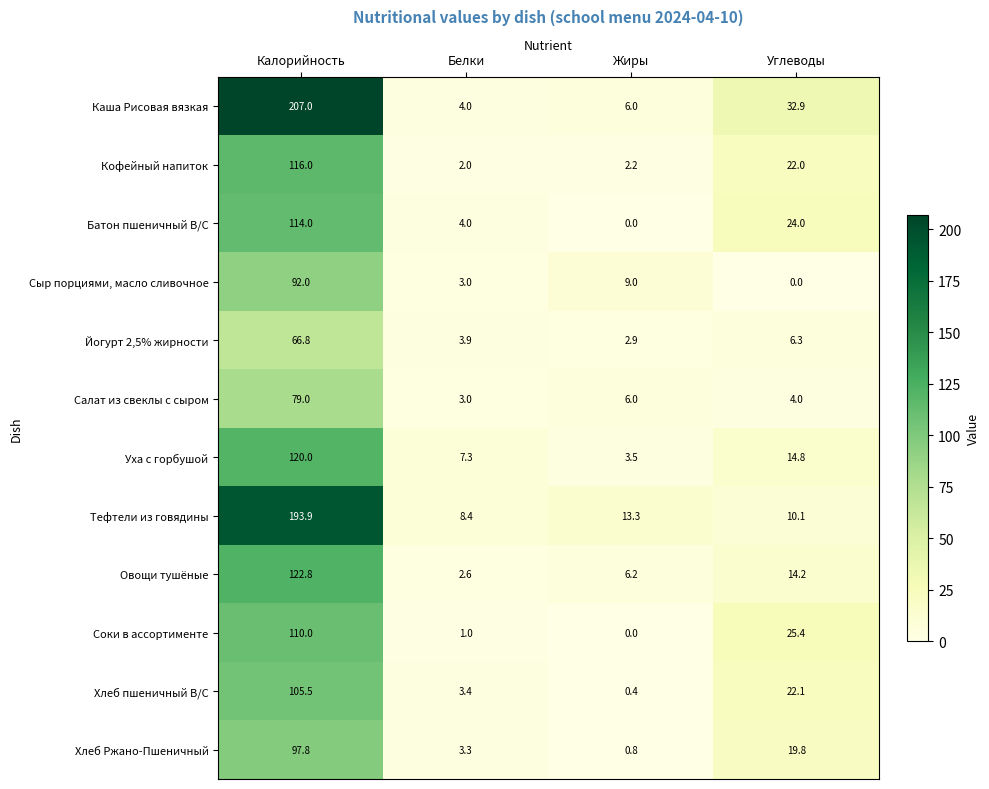

What is the difference between the maximum and minimum values in the Батон пшеничный В/С series?

114.0